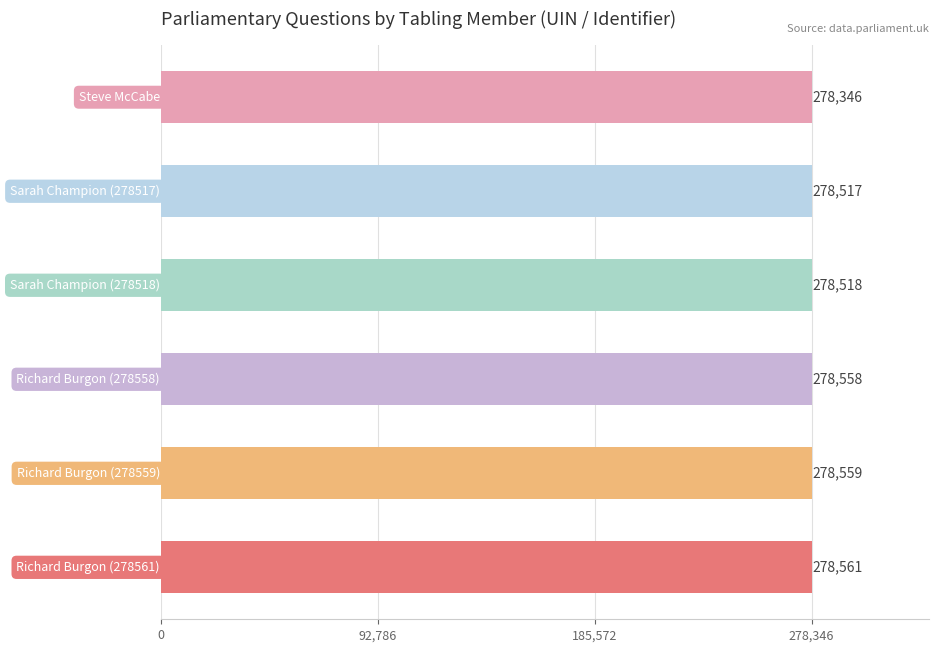

What is the maximum value shown in the chart?

278561